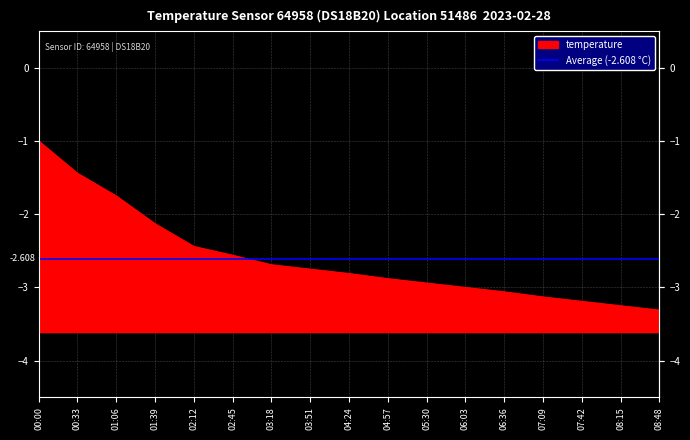

What is the sum of all values?

-44.3